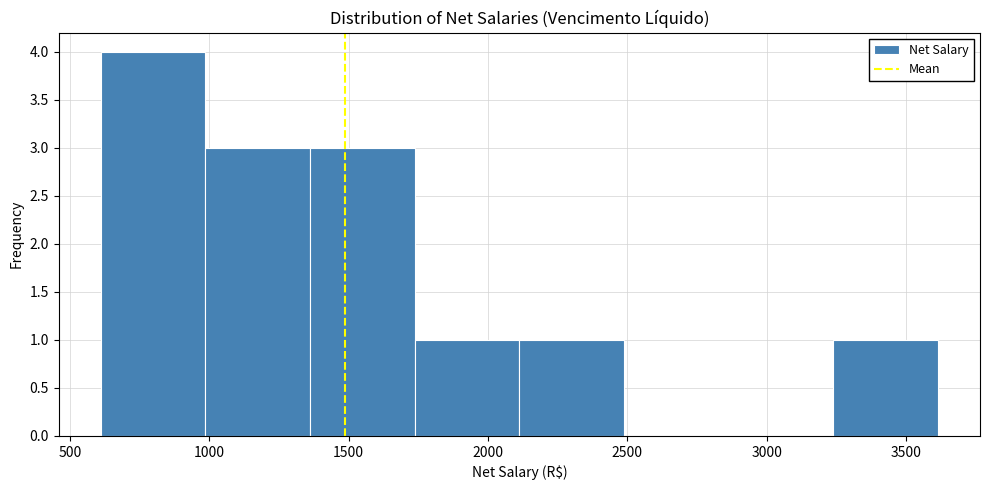

Over which range of the x-axis is the bar tallest?

600 to 1000